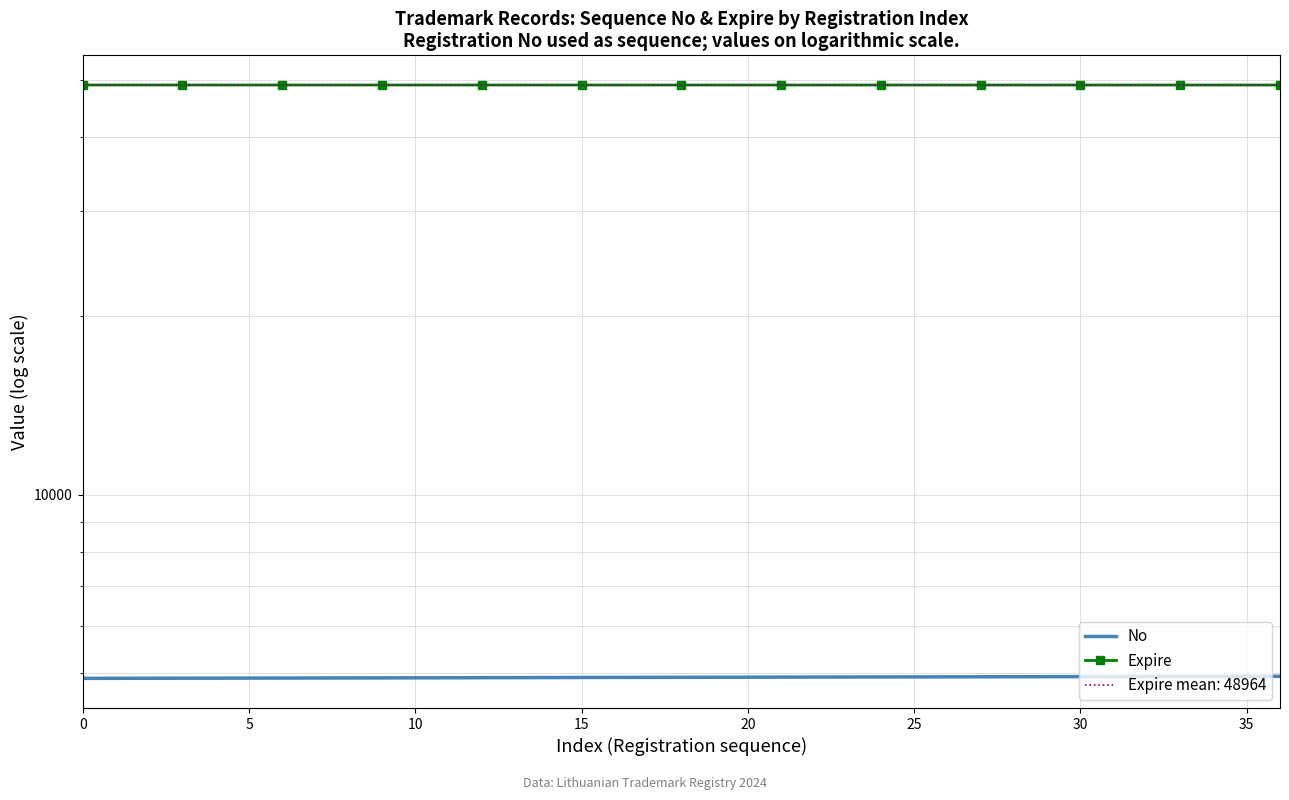

What are all the series names shown in the legend?

No, Expire